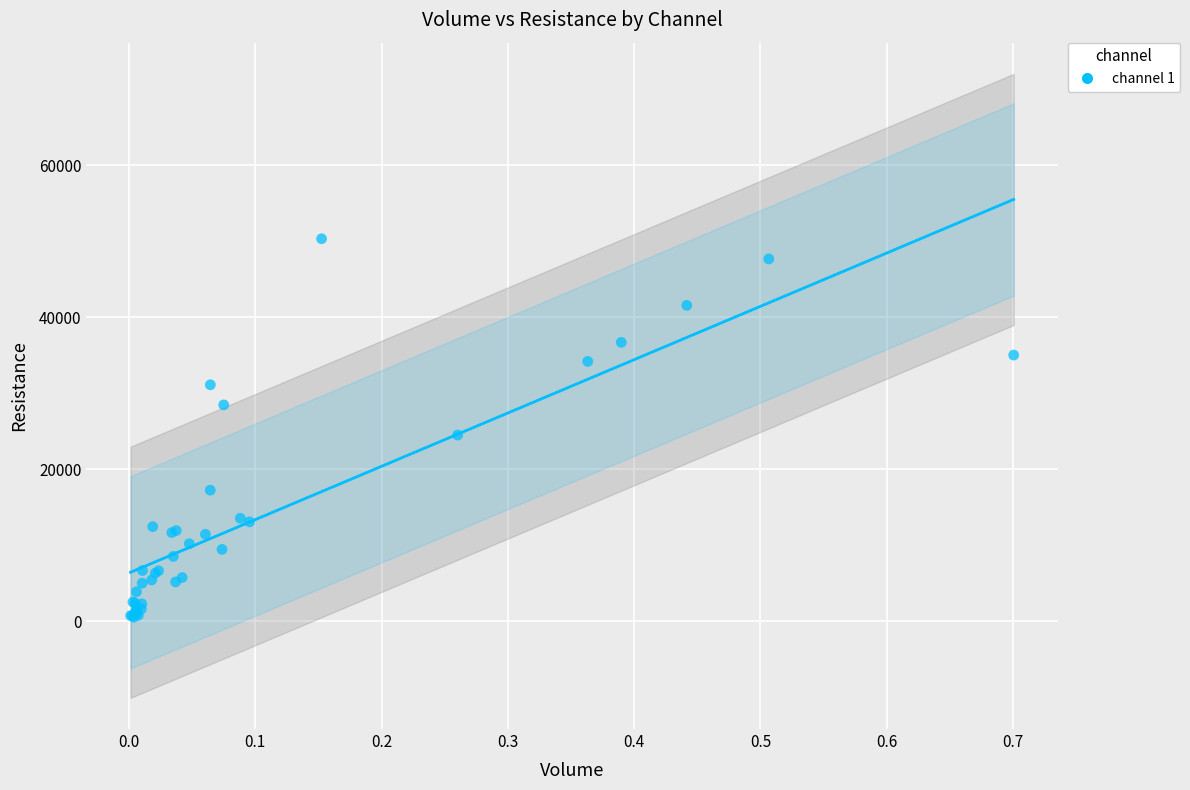

What Y value in the scatter plot is closest to 25416?

24484.2